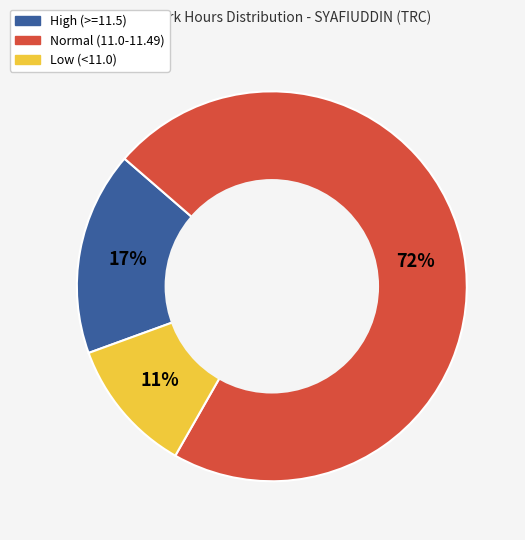

To the nearest percent, what is the difference between the largest and smallest slice percentages?

61%